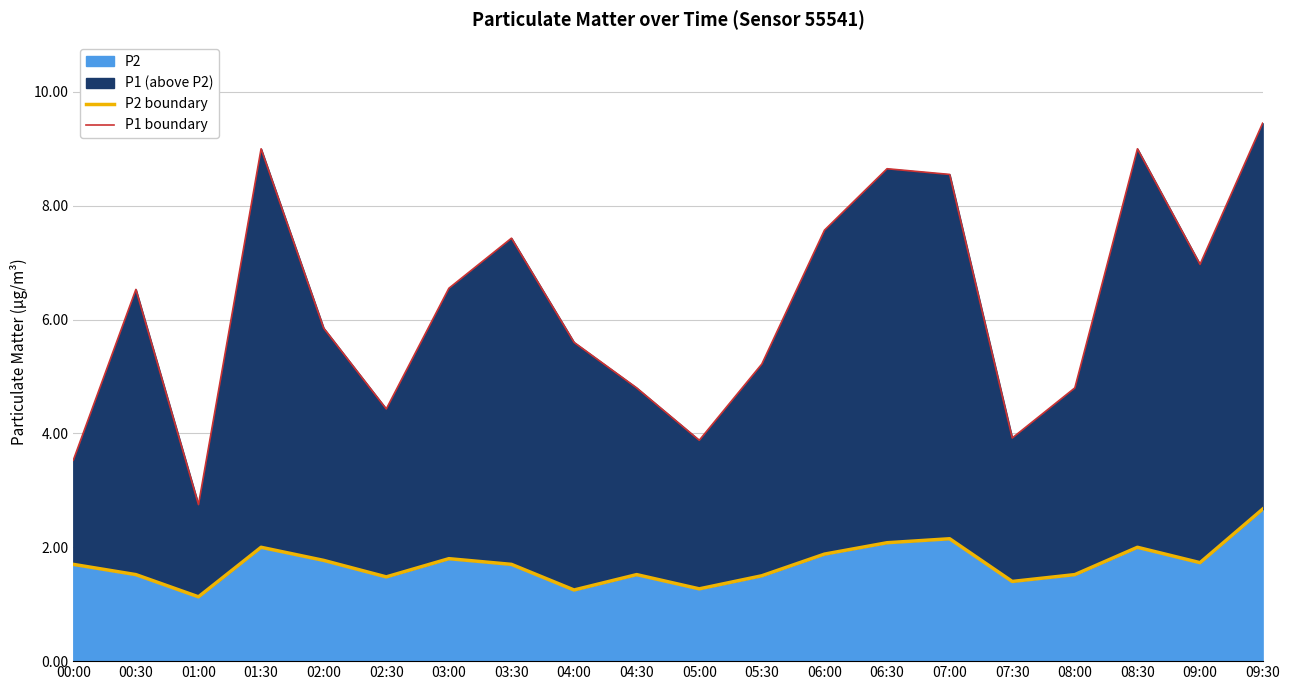

True or false: P1 boundary and P2 boundary cross at least once.

False